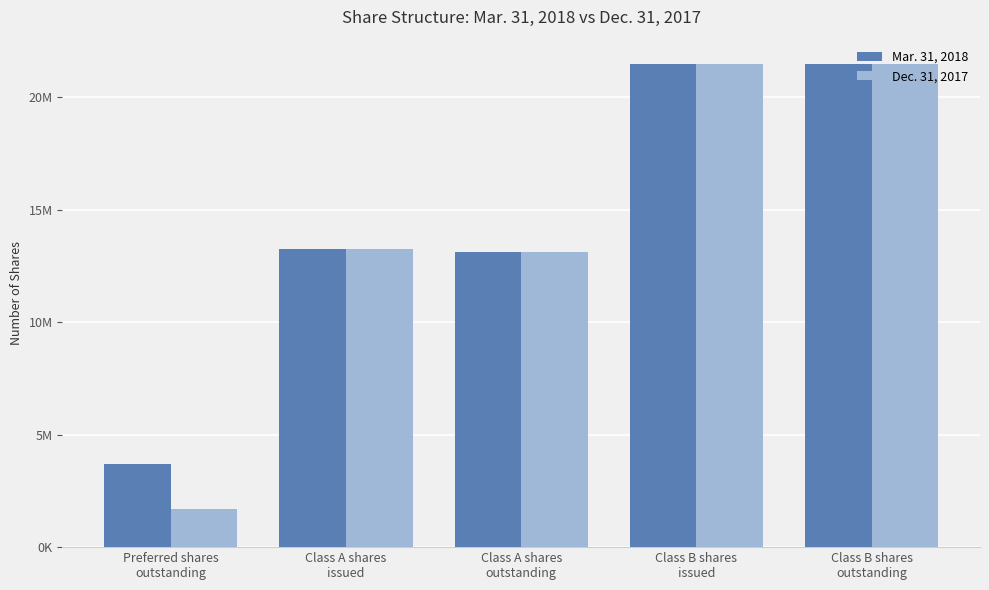

Which series has the largest total across all categories?

Mar. 31, 2018